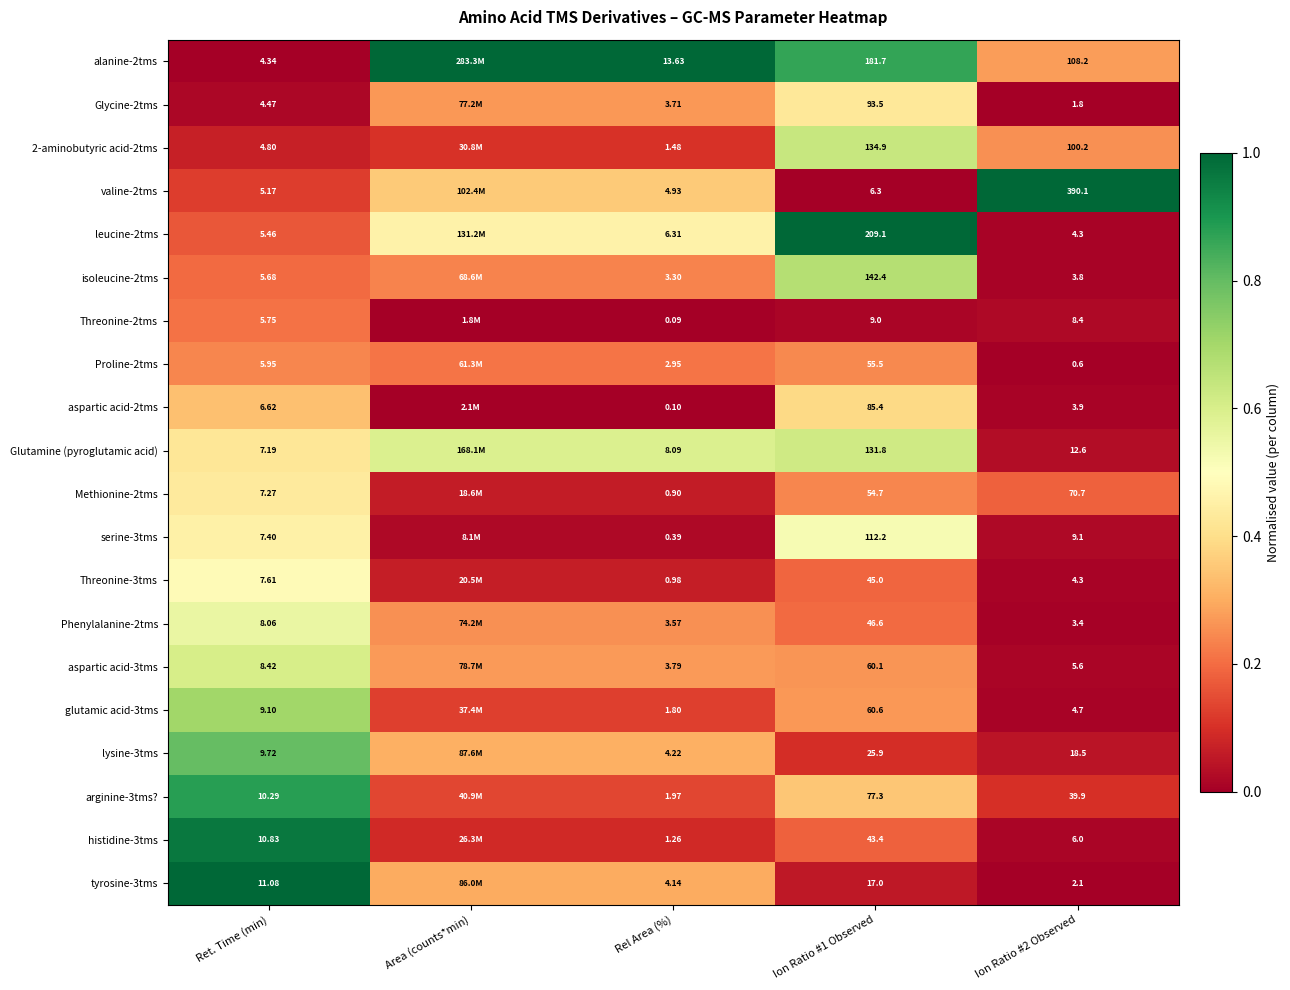

Where is Threonine-3tms nearest to the value 0?

Ion Ratio #2 Observed